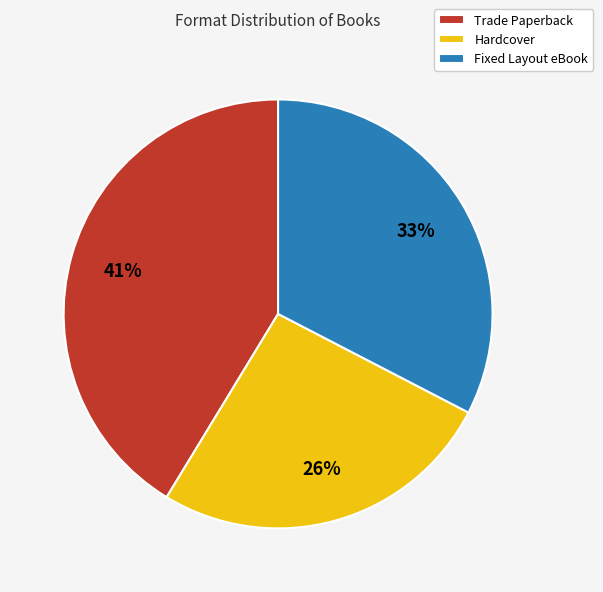

Combined, do Fixed Layout eBook and Trade Paperback account for over 50%?

Yes